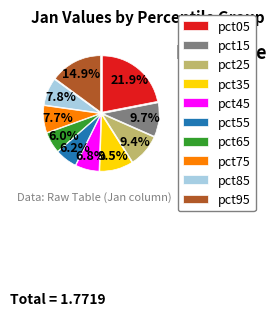

Between pct95 and pct75, which is larger?

pct95